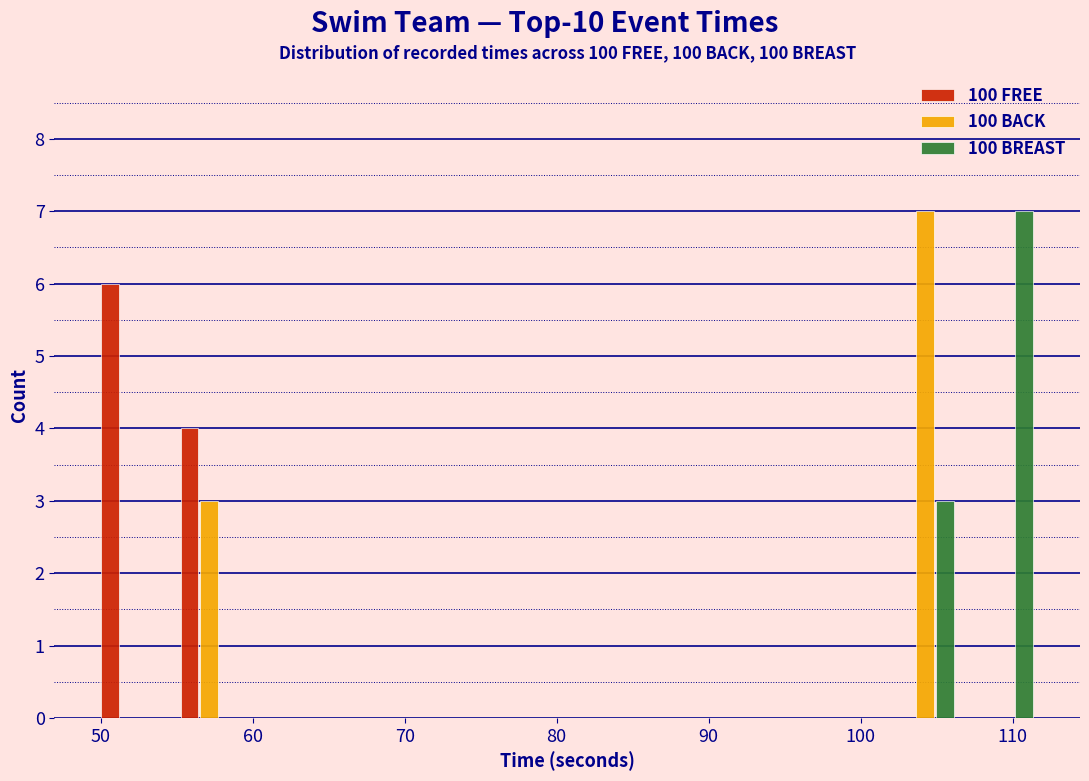

Reading left to right, transcribe this chart: for each range on the x-axis, give the height of each series' bar. Neither the bar edges nor the heights are printed on the chart, so give them approximately, as read against the axes.

49 to 55: 100 FREE=6	100 BACK=0	100 BREAST=0
55 to 60: 100 FREE=4	100 BACK=3	100 BREAST=0
60 to 65: 100 FREE=0	100 BACK=0	100 BREAST=0
65 to 70: 100 FREE=0	100 BACK=0	100 BREAST=0
70 to 75: 100 FREE=0	100 BACK=0	100 BREAST=0
75 to 81: 100 FREE=0	100 BACK=0	100 BREAST=0
81 to 86: 100 FREE=0	100 BACK=0	100 BREAST=0
86 to 91: 100 FREE=0	100 BACK=0	100 BREAST=0
91 to 96: 100 FREE=0	100 BACK=0	100 BREAST=0
96 to 102: 100 FREE=0	100 BACK=0	100 BREAST=0
102 to 107: 100 FREE=0	100 BACK=7	100 BREAST=3
107 to 112: 100 FREE=0	100 BACK=0	100 BREAST=7